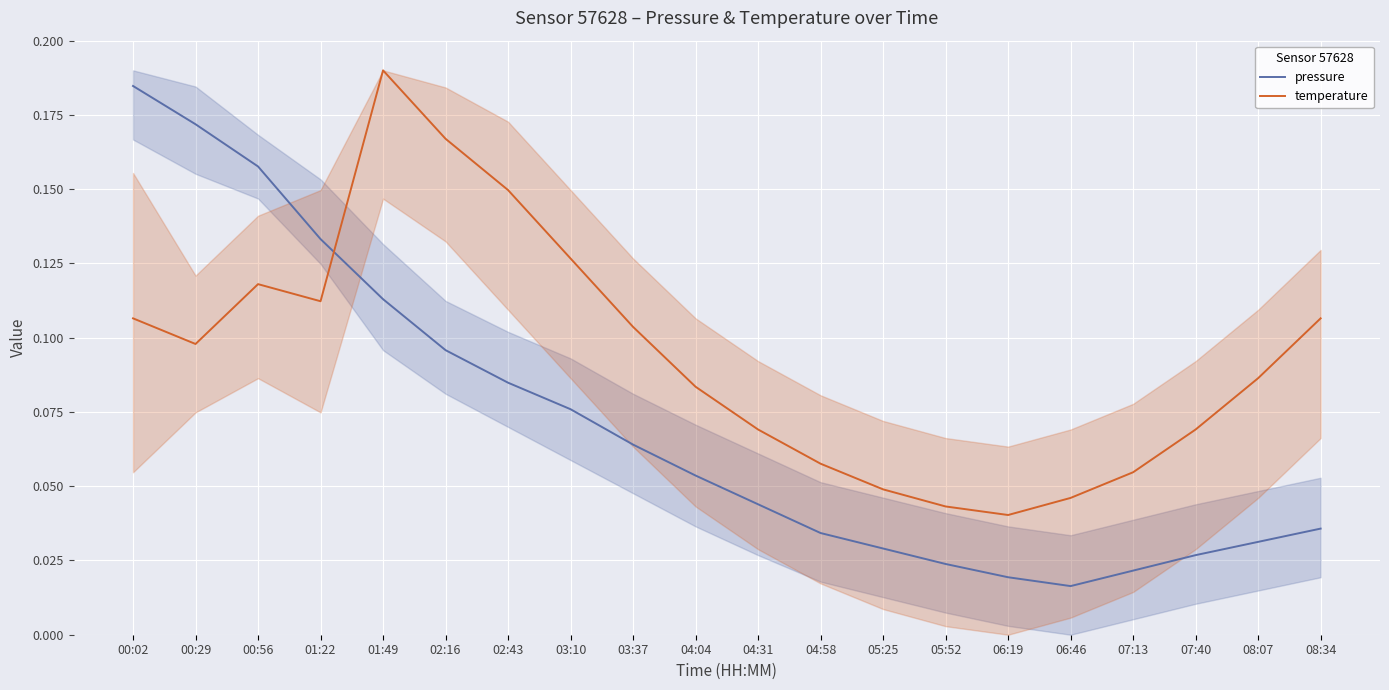

What is the label of the 17th point from the left?

07:13